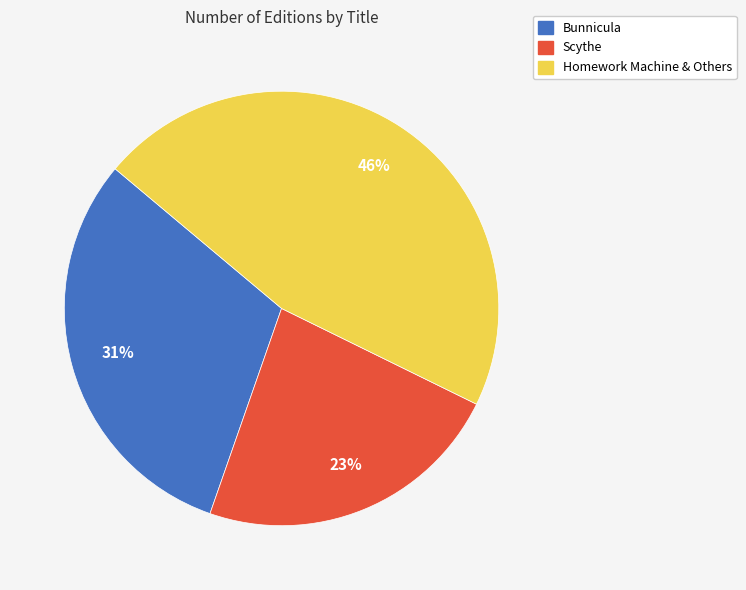

To the nearest percent, what is the difference between the largest and smallest slice percentages?

23%